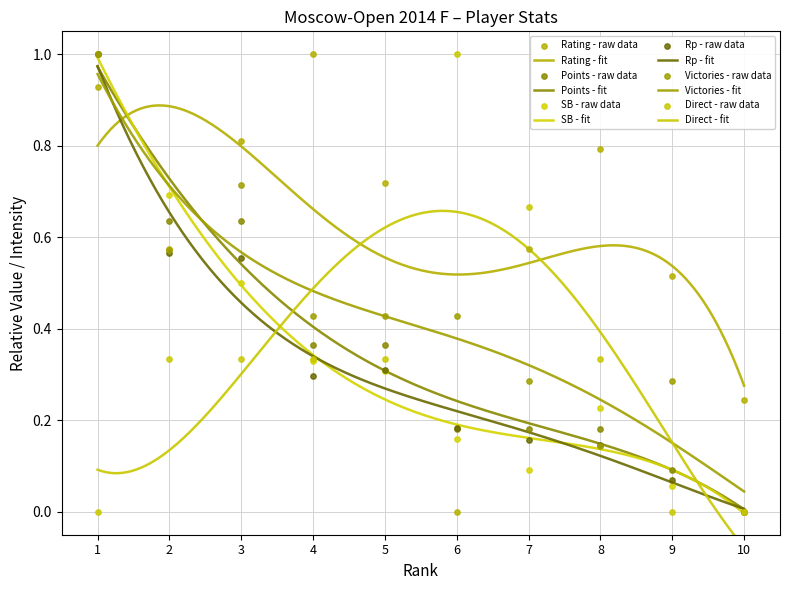

Which series has the widest spread of Y values?

Rating